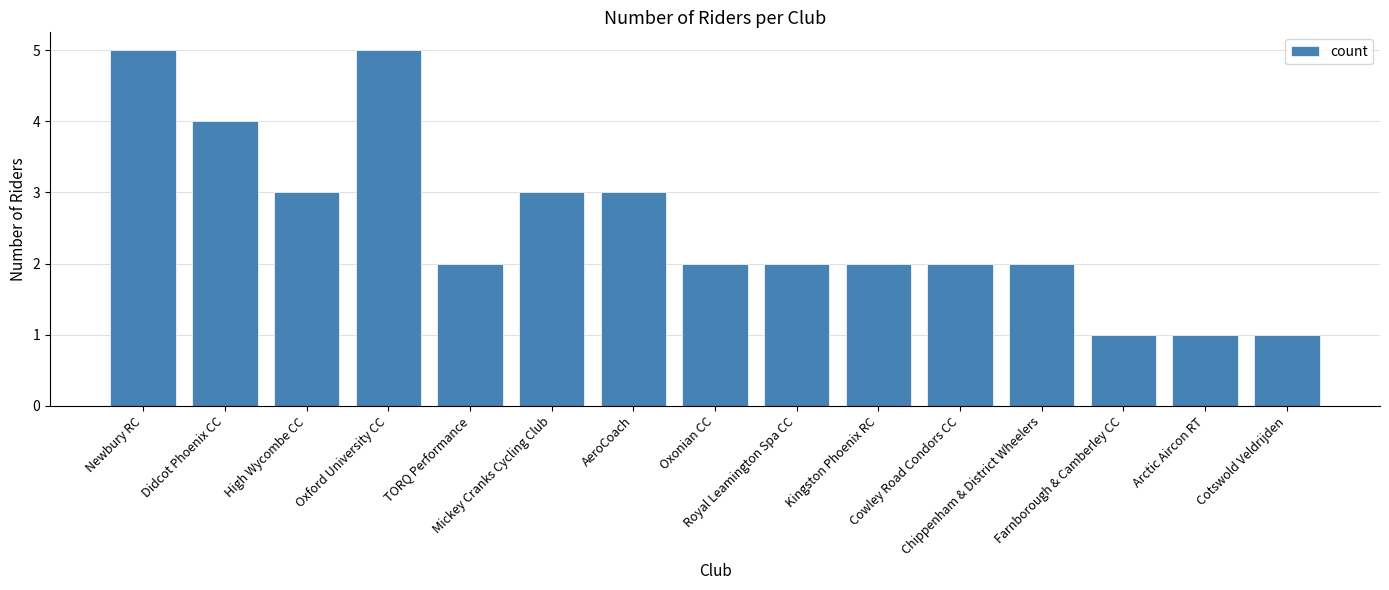

What is the smallest value displayed?

1